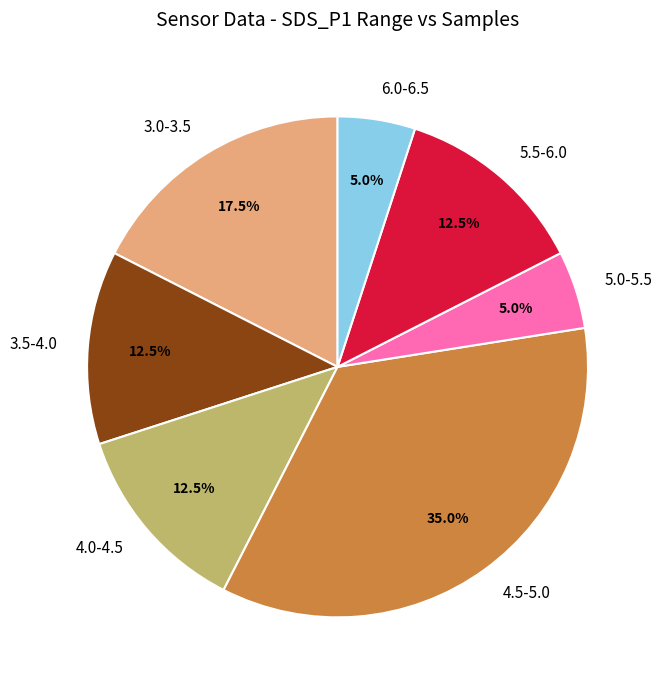

Count the number of slices in the pie.

7